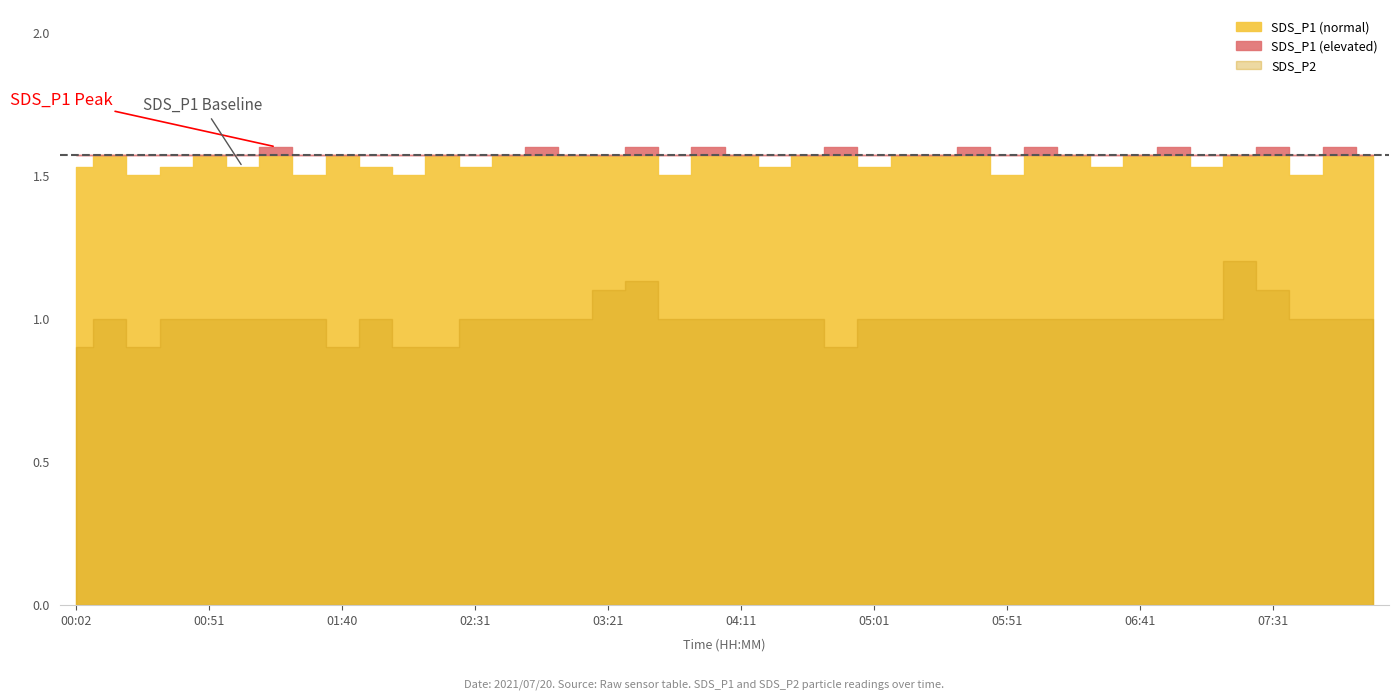

What is the difference between the second highest and minimum values in the SDS_P1 series?

0.1